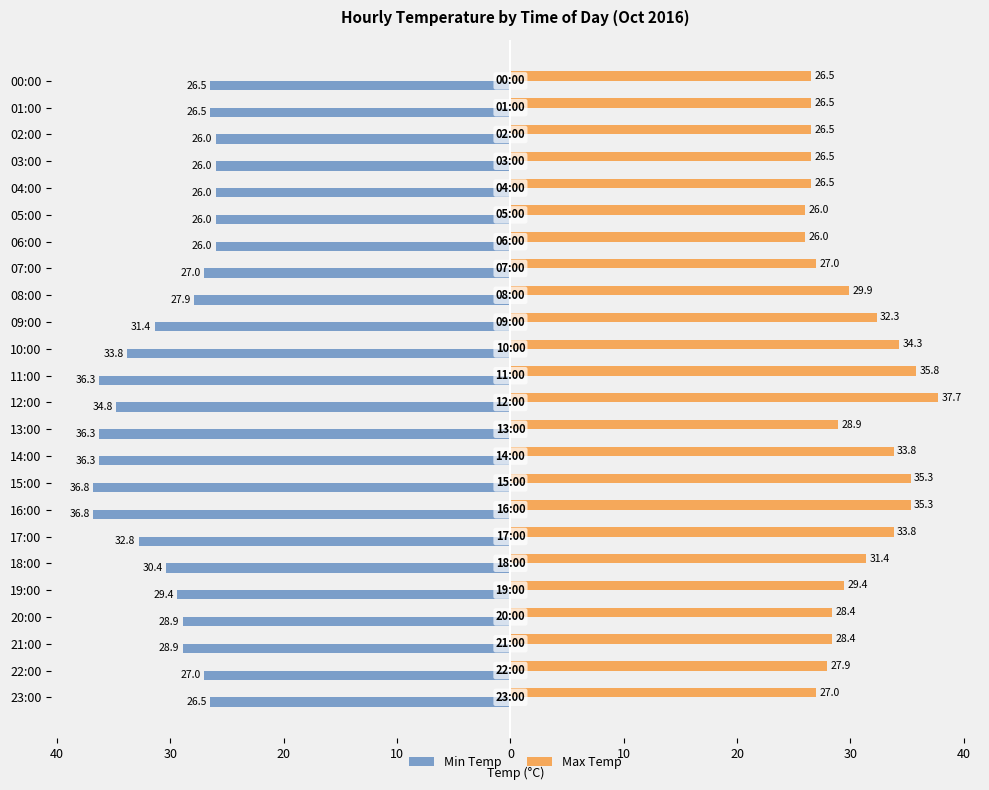

What are all the series names shown in the legend?

Min Temp, Max Temp